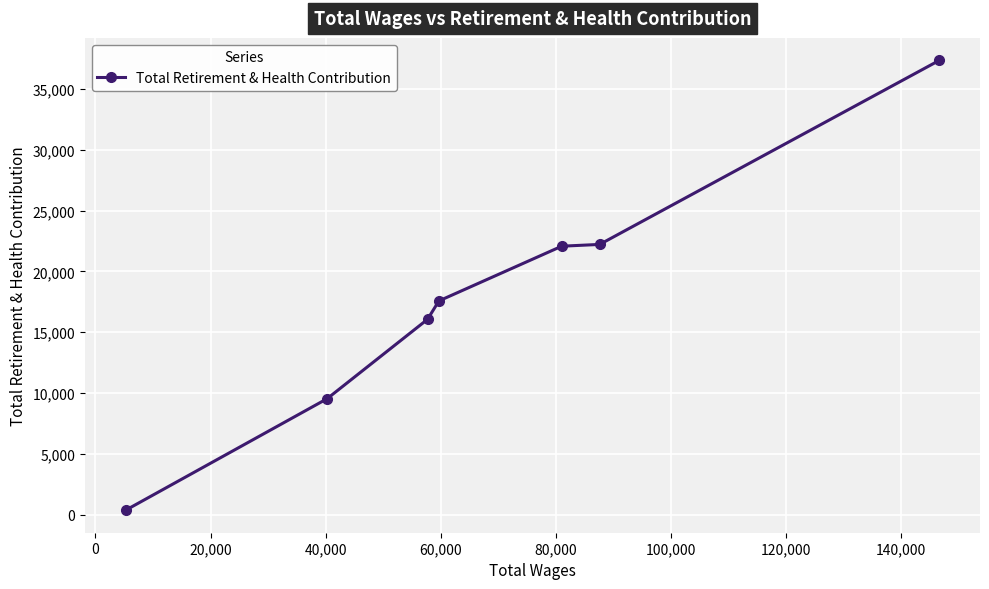

What is the greatest value displayed?

37350